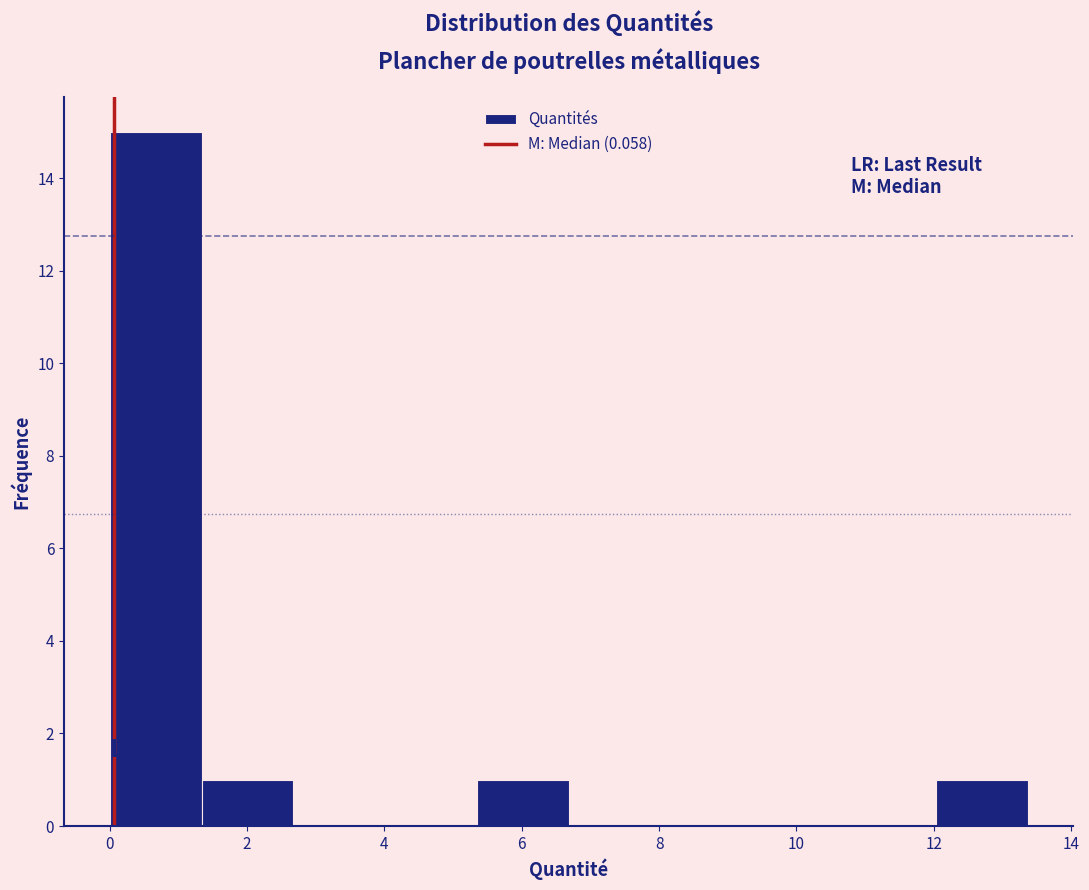

Reading left to right, list every bar in this chart as the range it spans on the x-axis followed by its height. Neither the bar edges nor the heights are printed on the chart, so give them approximately, as read against the axes.

0.0 to 1.4: 15
1.4 to 2.6: 1
2.6 to 4.0: 0
4.0 to 5.4: 0
5.4 to 6.6: 1
6.6 to 8.0: 0
8.0 to 9.4: 0
9.4 to 10.6: 0
10.6 to 12.0: 0
12.0 to 13.4: 1